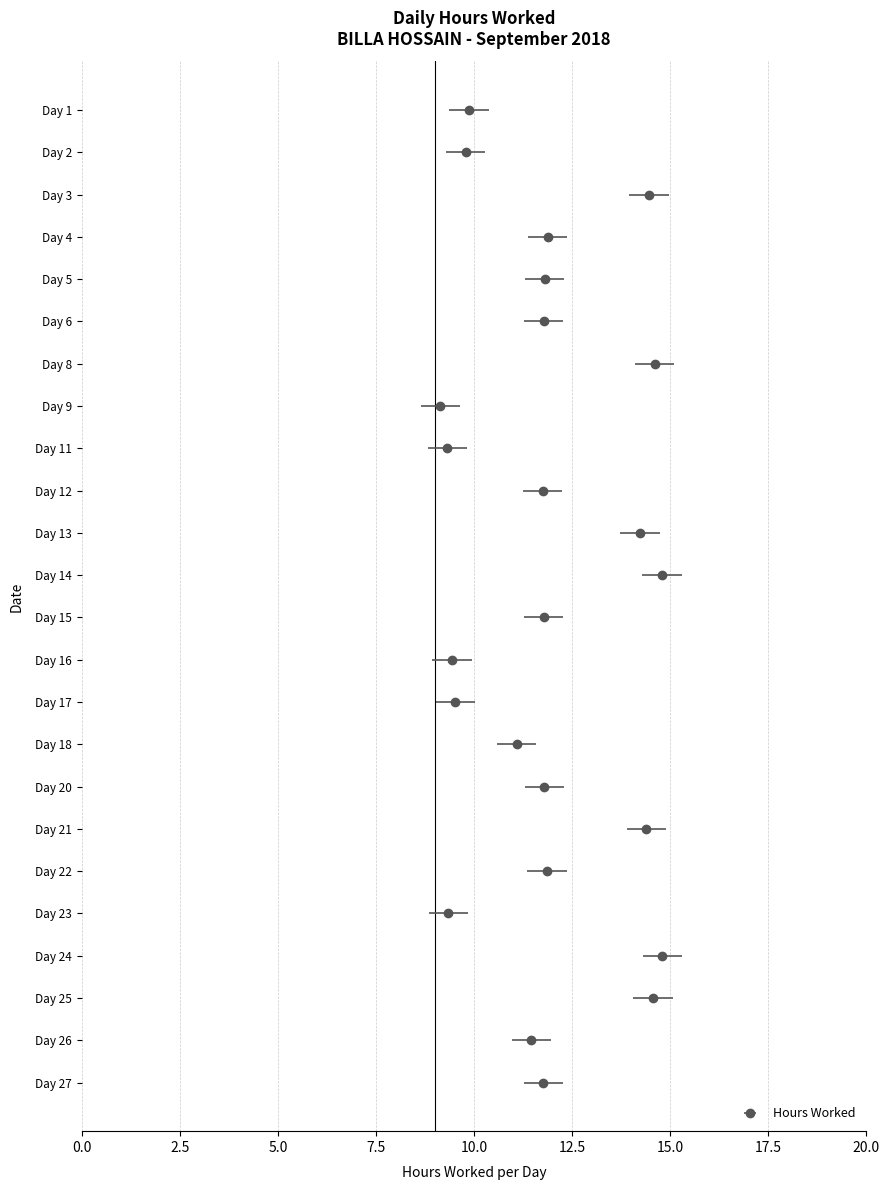

Is it true that the value at 11 is 13.1?

False